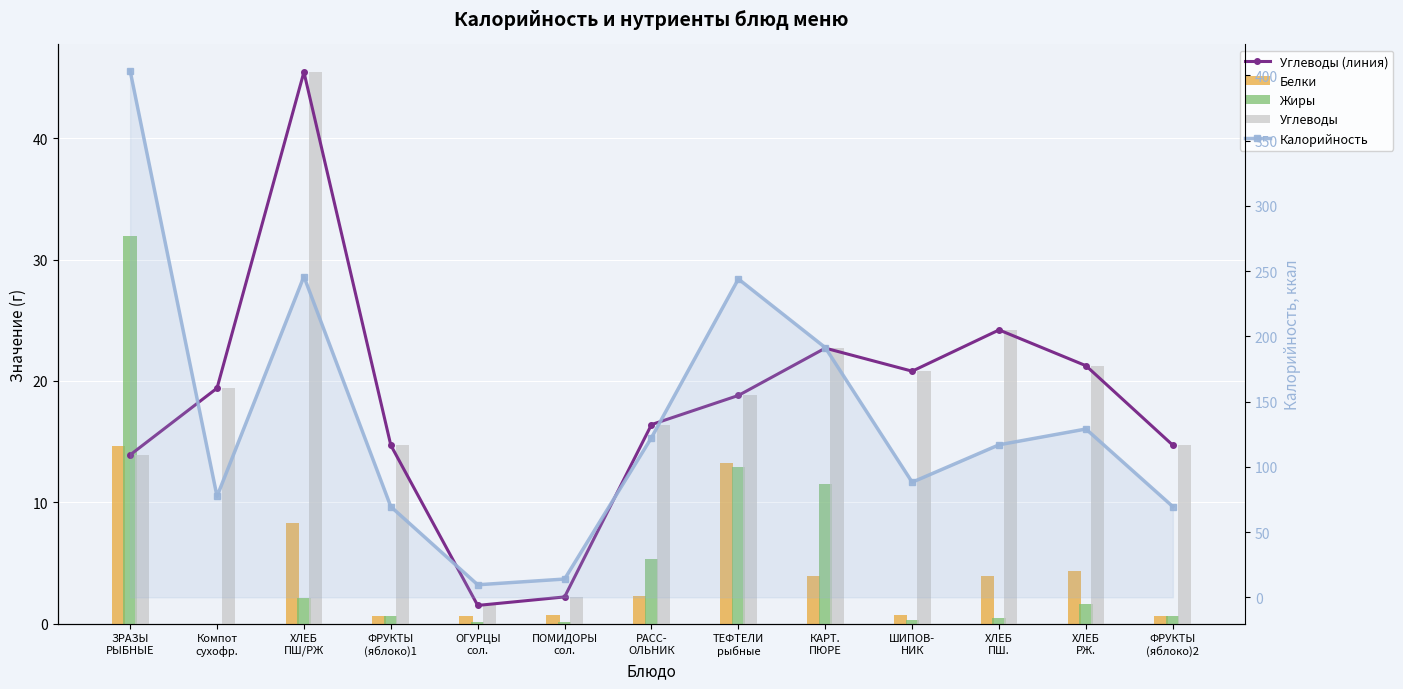

What position from the left is ОГУРЦЫ
сол.?

5